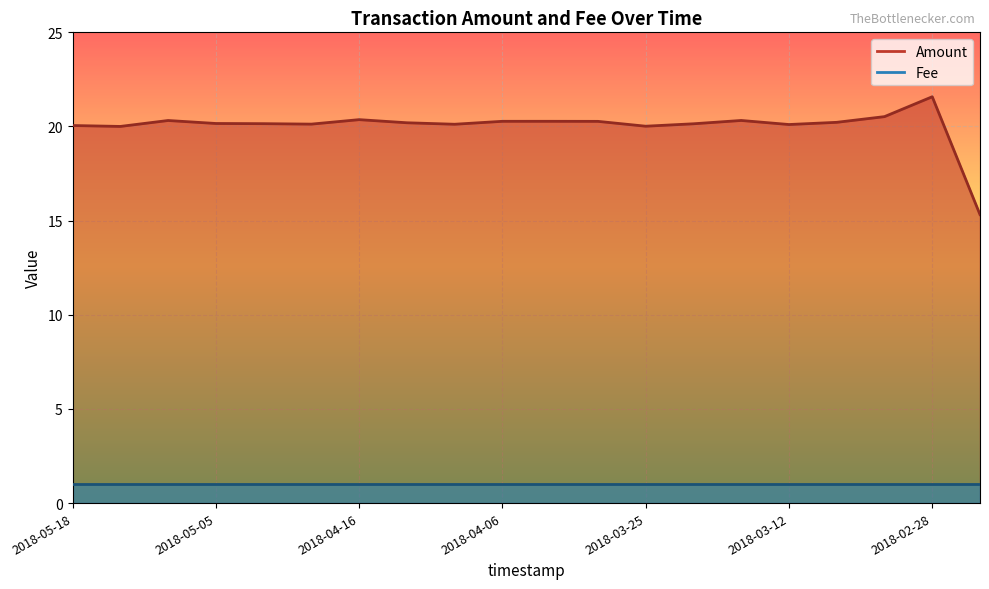

What is the label of the 9th point from the left?

2018-04-10